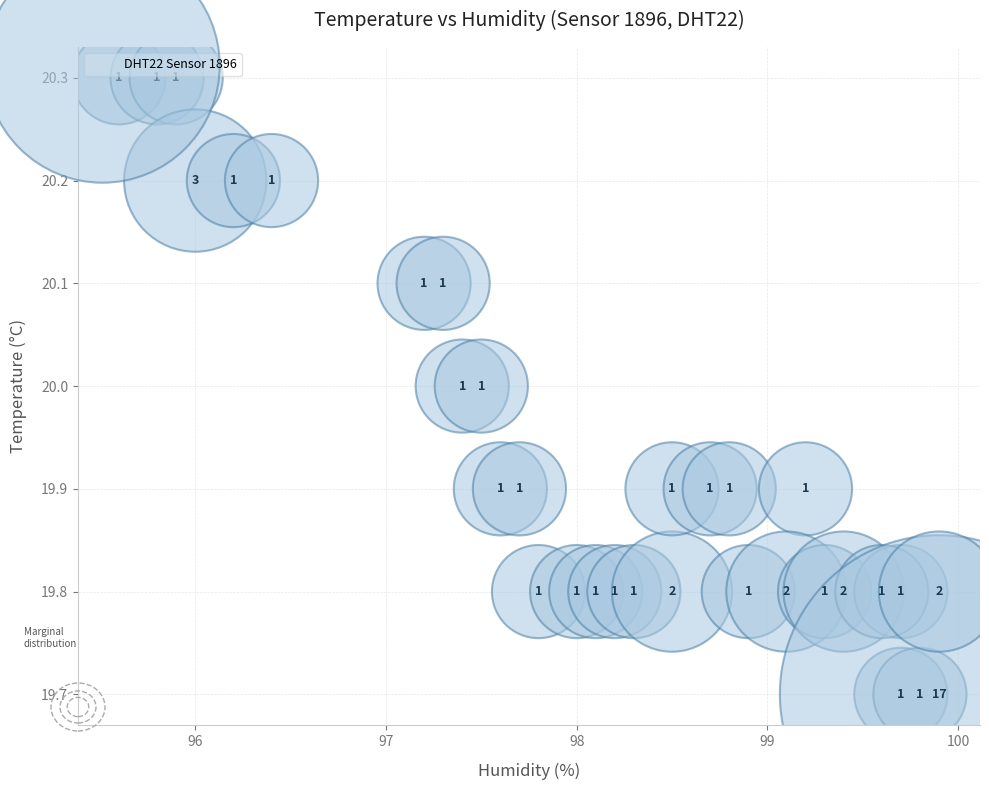

What Y value in the scatter plot is closest to 20?

20.0